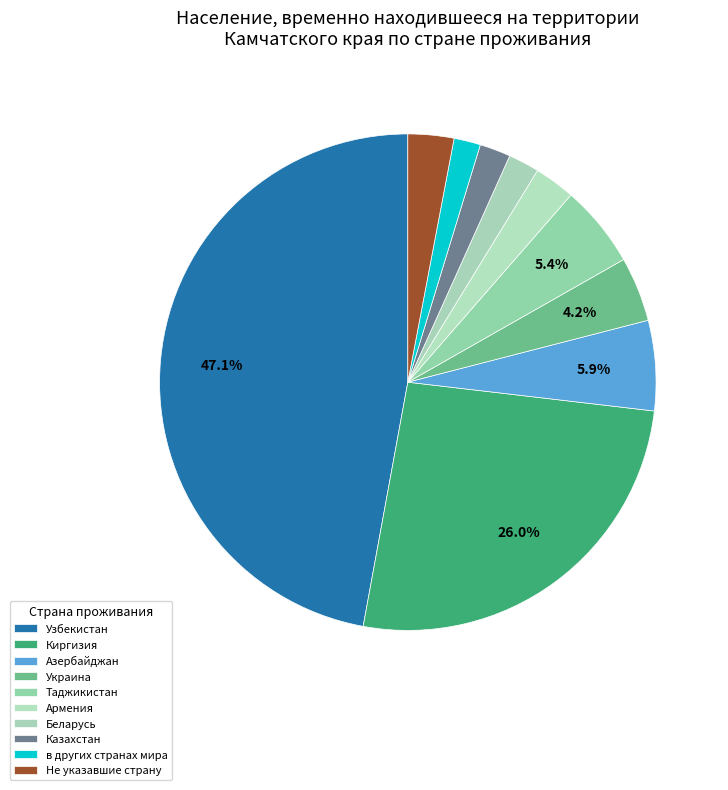

Count the number of slices in the pie.

10